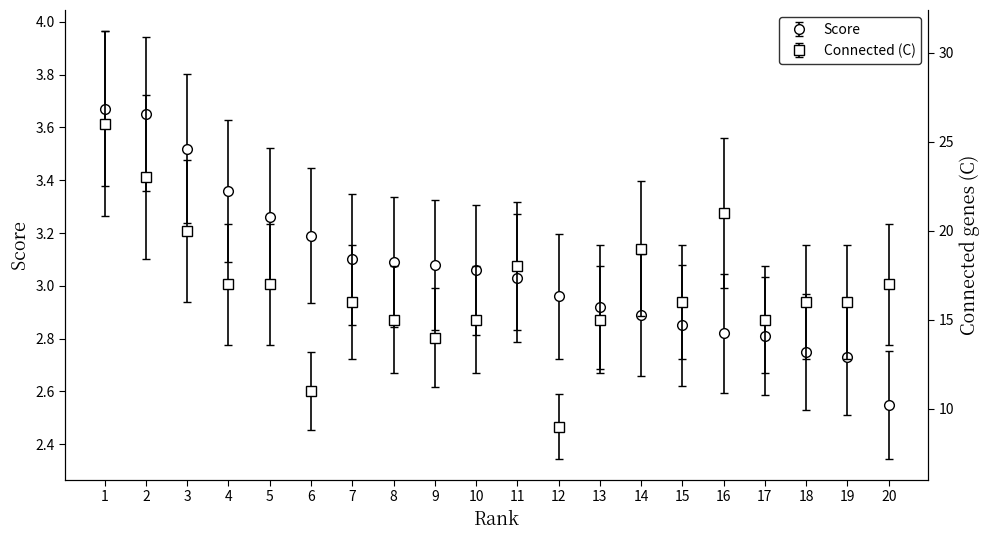

What are all the series names shown in the legend?

Score, Connected (C)